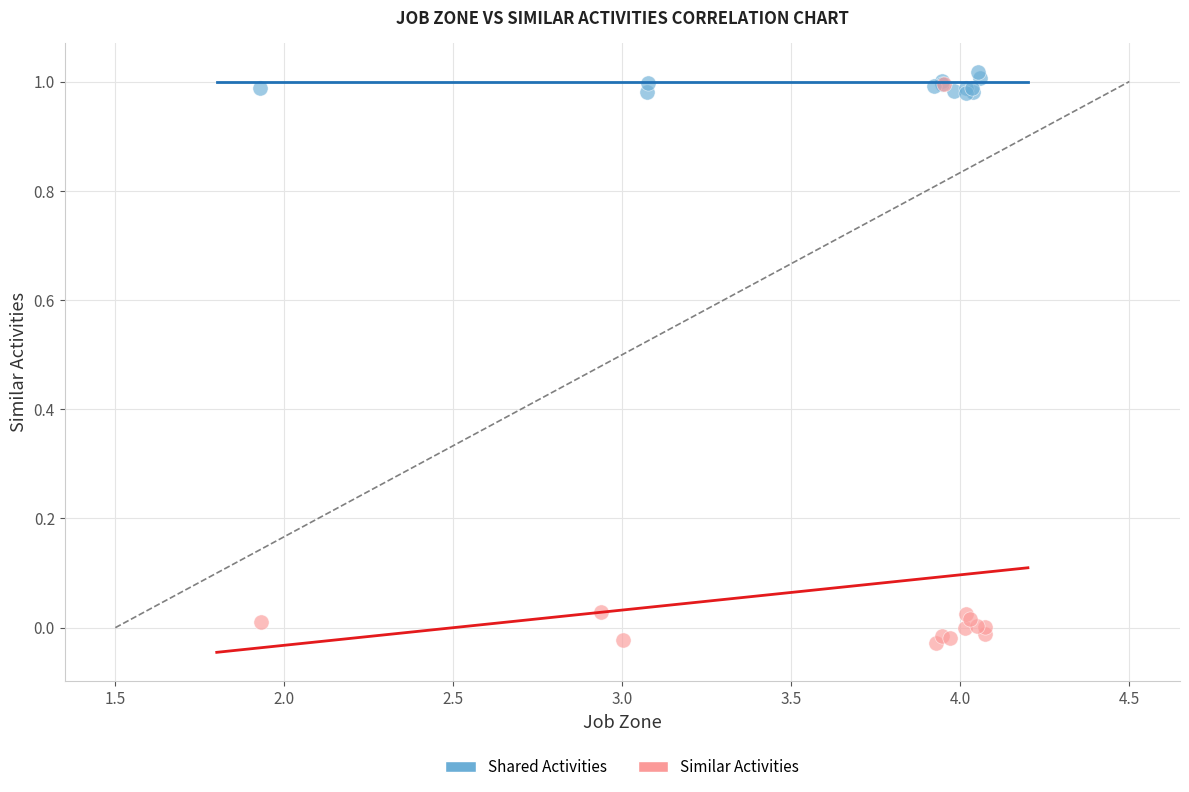

Which series contains the lowest Y value?

Similar Activities